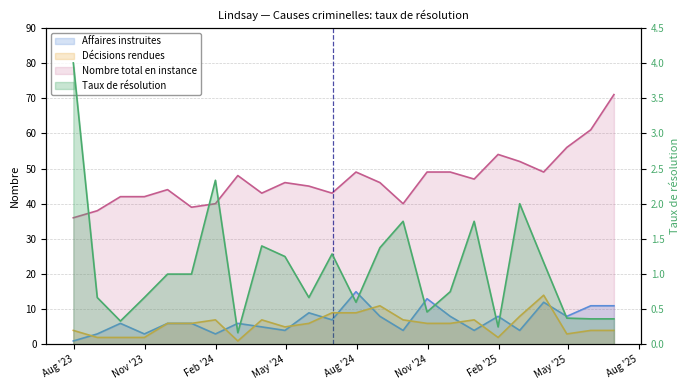

Between 2025-01-31 and 2025-02-28, which is larger?

2025-01-31